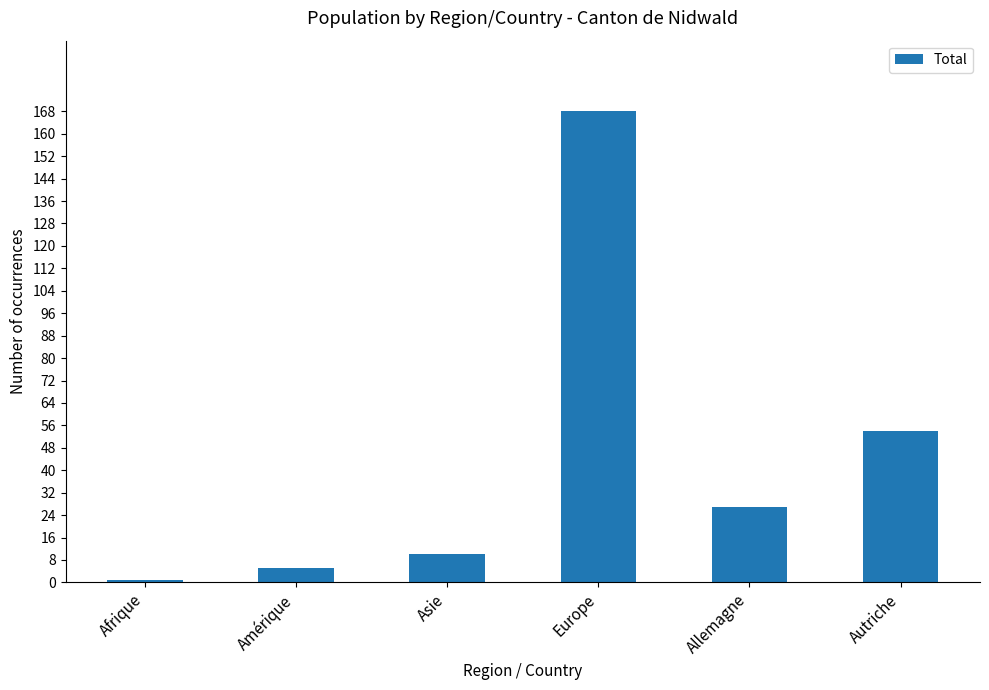

How many bars are there in total?

6